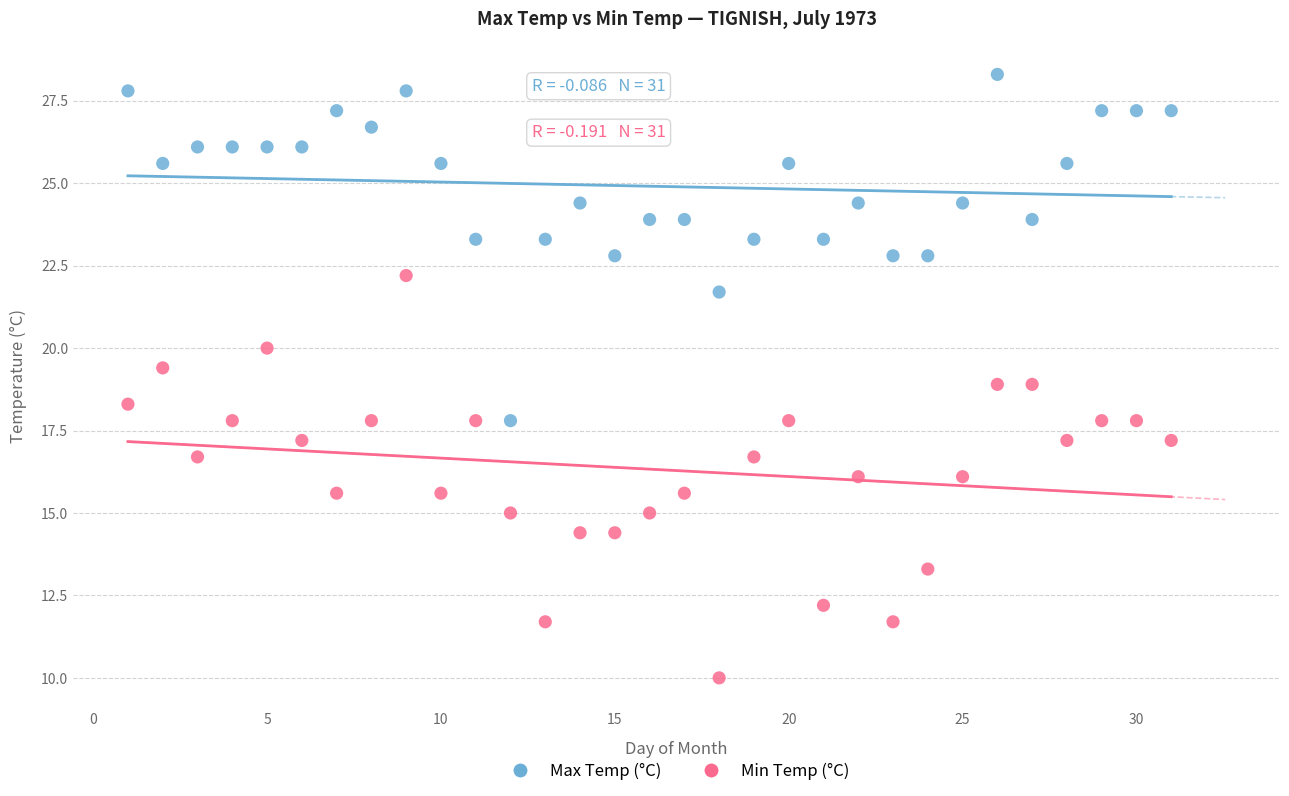

Across all data points, what is the range of Y values (max minus min)?

18.3